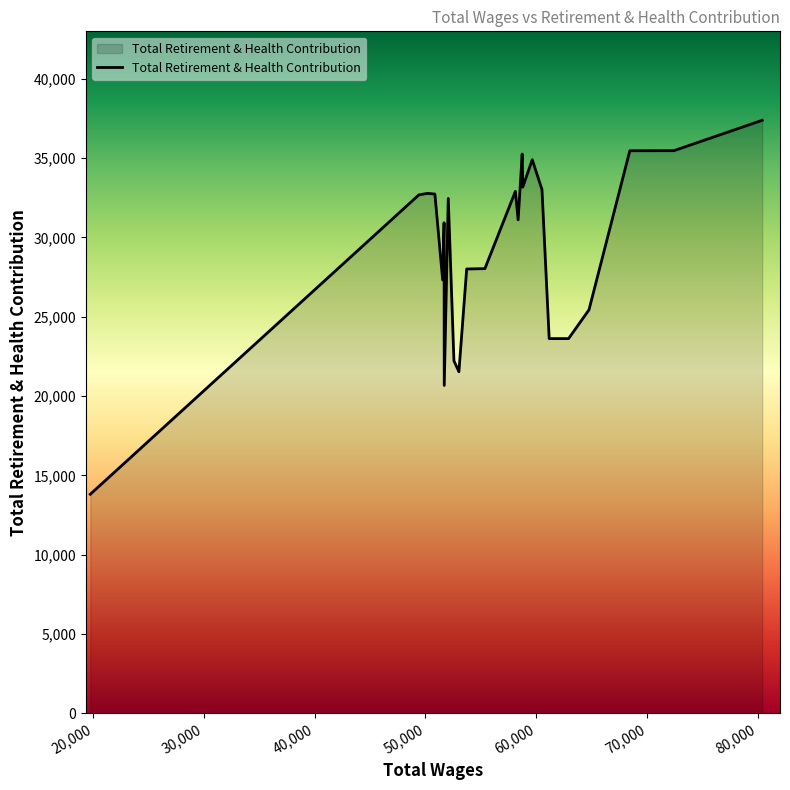

What is the difference between the maximum and minimum values?

23576